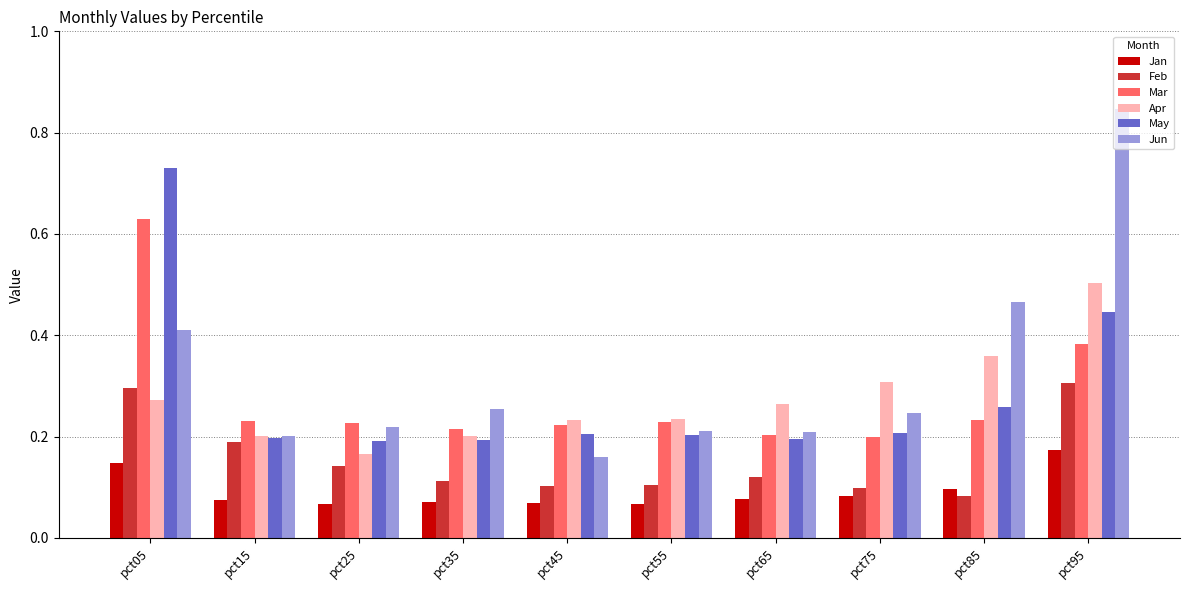

Which series has the largest total across all categories?

Jun